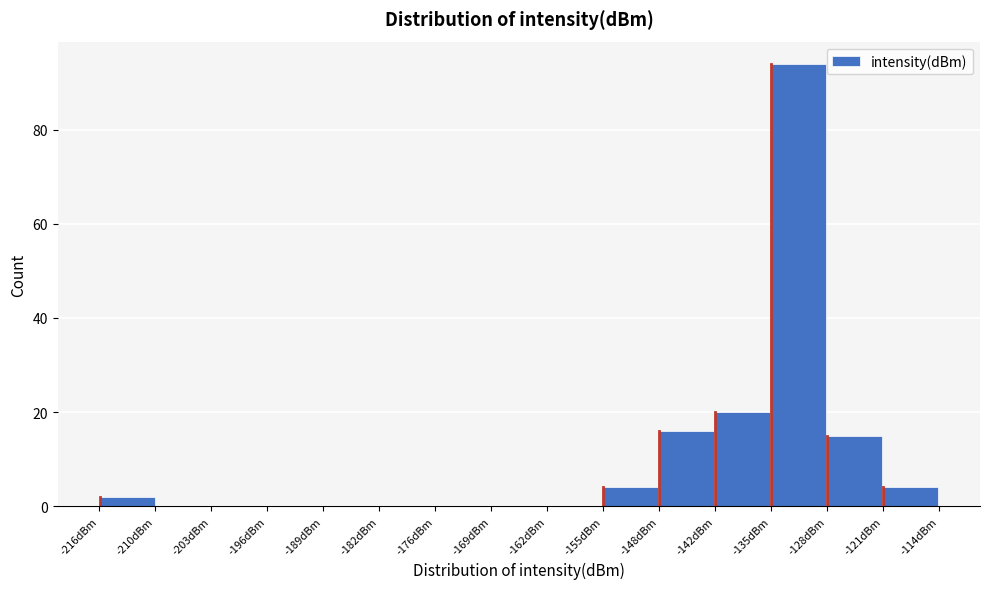

What is the height of the bar covering -155 to -148 on the x-axis? Neither the bar edges nor the heights are printed on the chart, so give them approximately, as read against the axes.

4